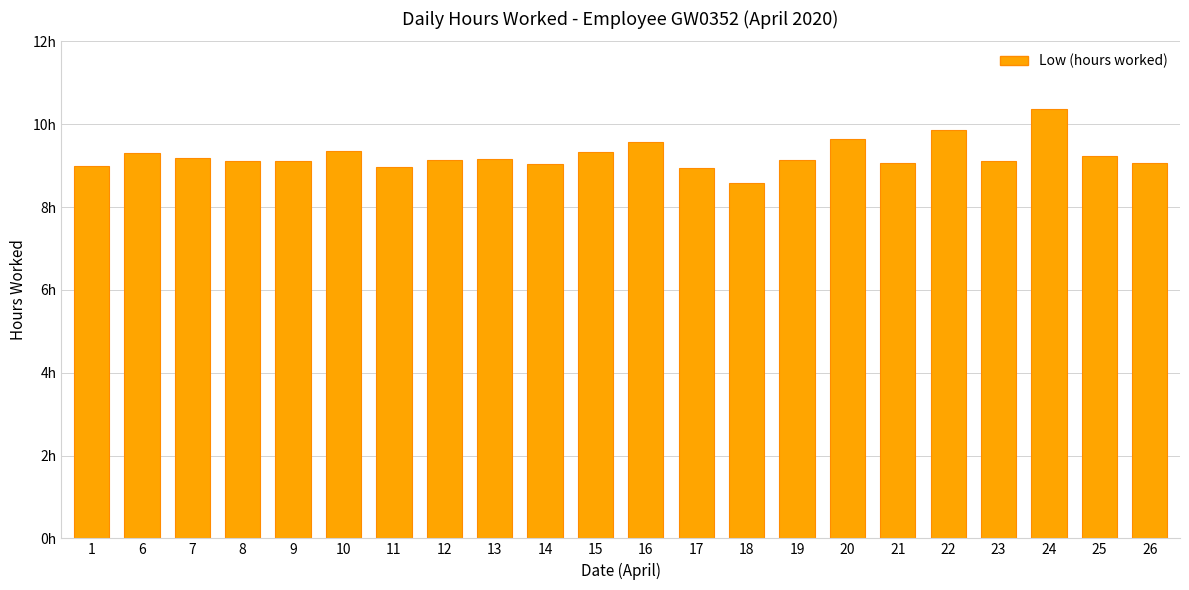

List the labels in order of value, largest first.

24, 22, 20, 16, 10, 15, 6, 25, 7, 13, 12, 19, 9, 23, 8, 26, 21, 14, 1, 11, 17, 18